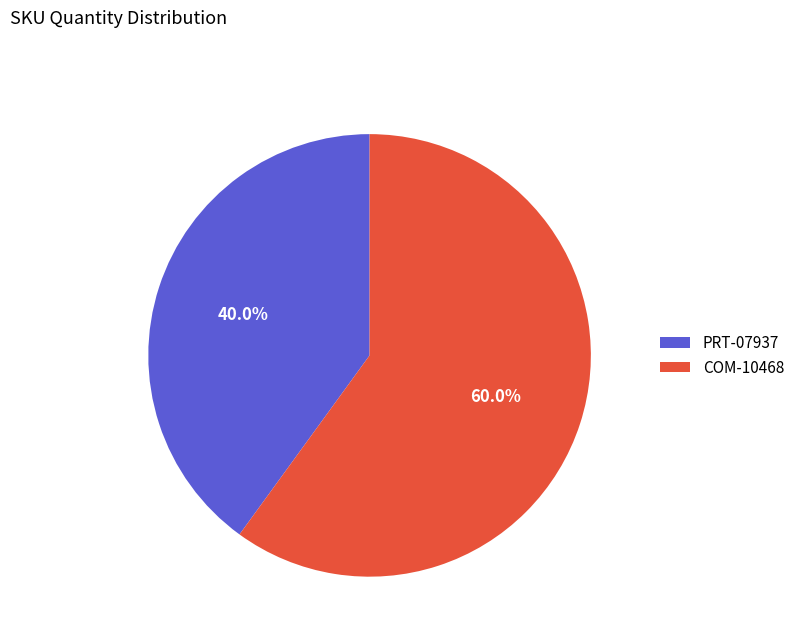

What percentage do COM-10468 and PRT-07937 together represent?

100.0%